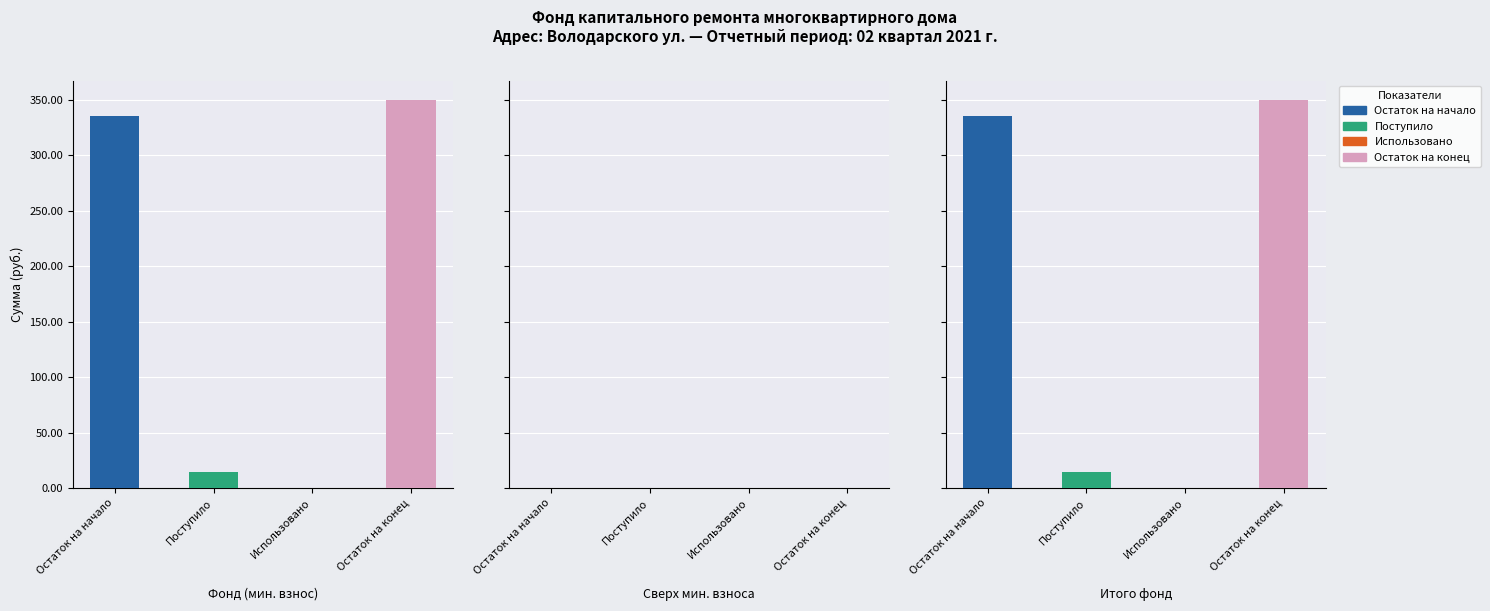

What is the sum of all Остаток на конец values?

349.7